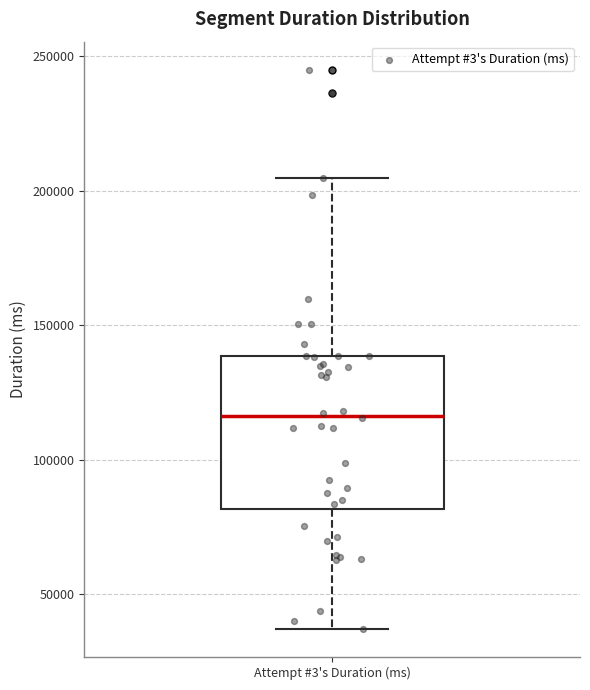

Read this box plot against the y-axis: the position of the median line, the range covered by the box, and the ends of both whiskers. The values are not printed on the chart, so give them approximately, as read against the axis.

median 115000, box 80000 to 140000, whiskers 35000 to 205000